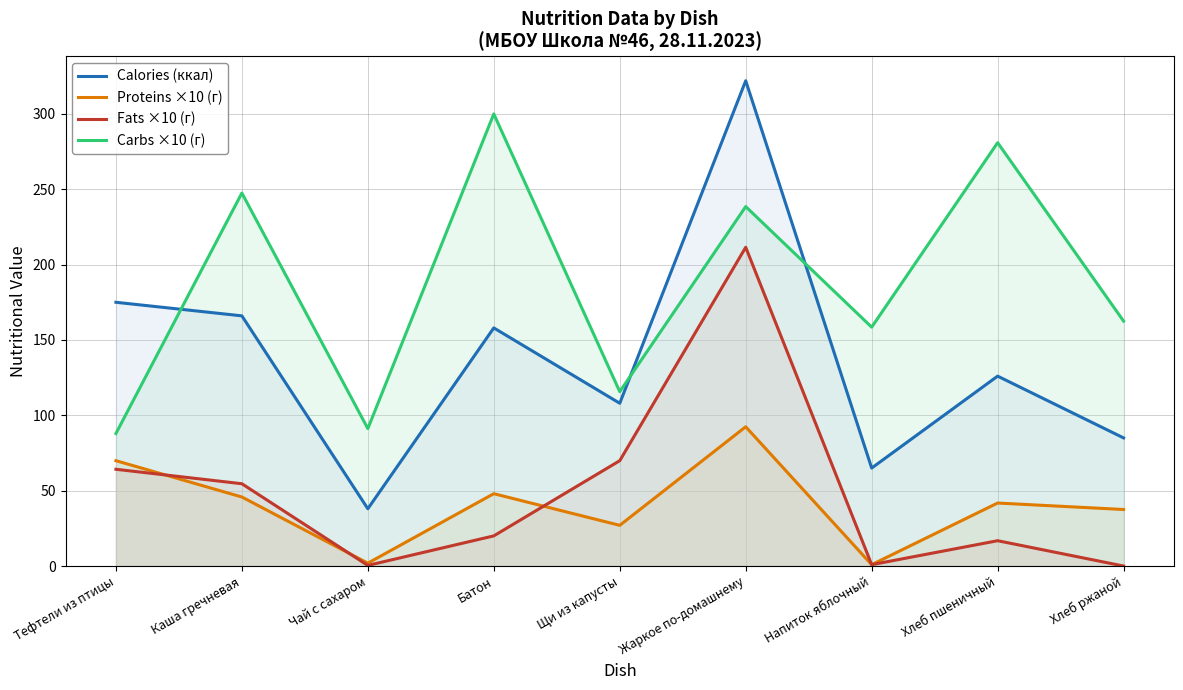

What position from the right is Чай с сахаром?

7